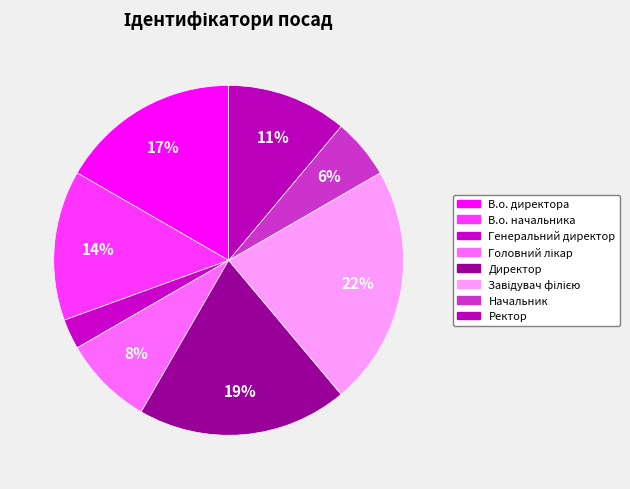

What is the smallest slice in the pie chart?

Генеральний директор